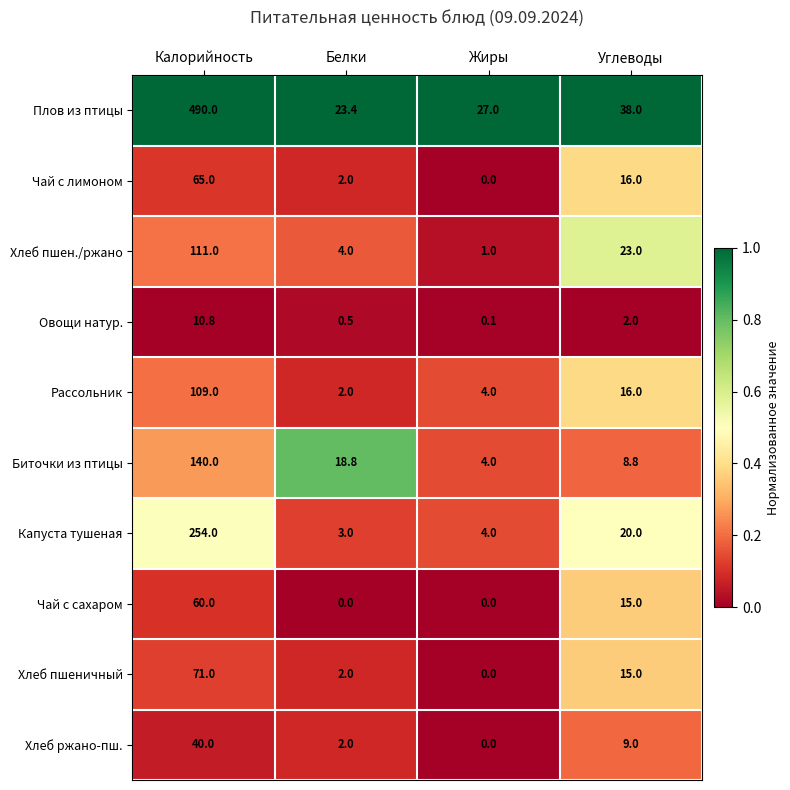

What is the maximum value shown in the chart?

490.0